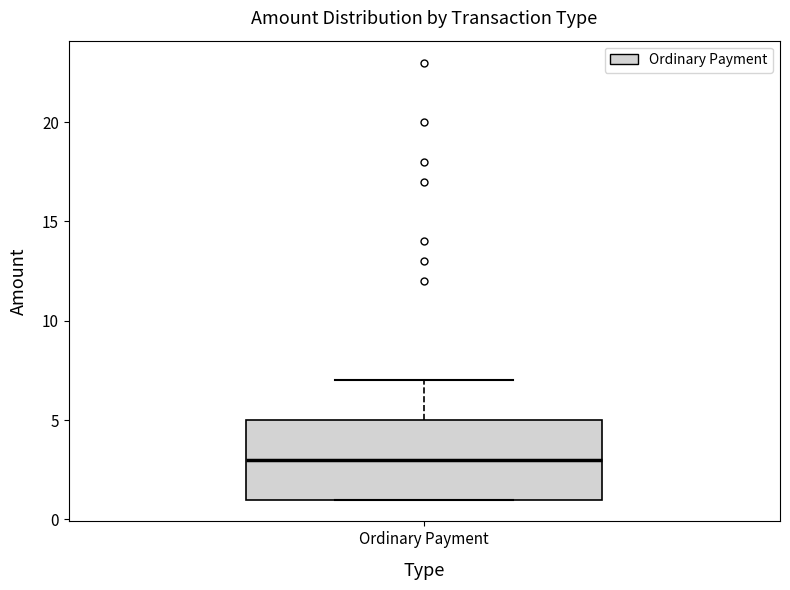

Where is the lower edge of the box for Ordinary Payment on the y-axis? The values are not printed on the chart, so give them approximately, as read against the axis.

1